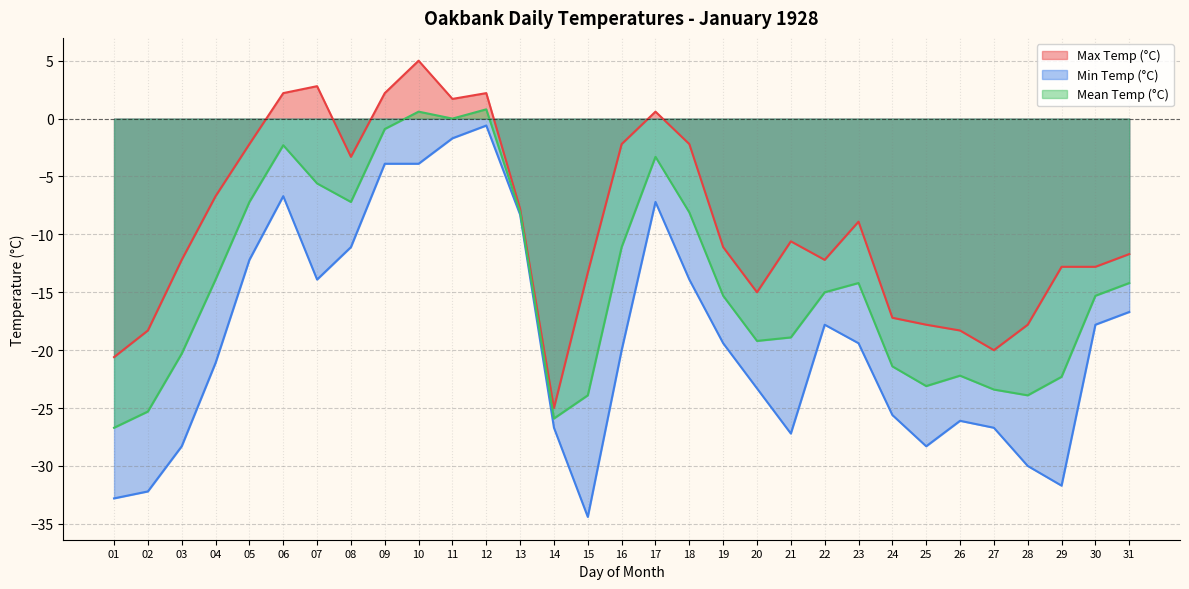

What is the value of the Mean Temp (°C) point at the 29th from the left?

-22.3